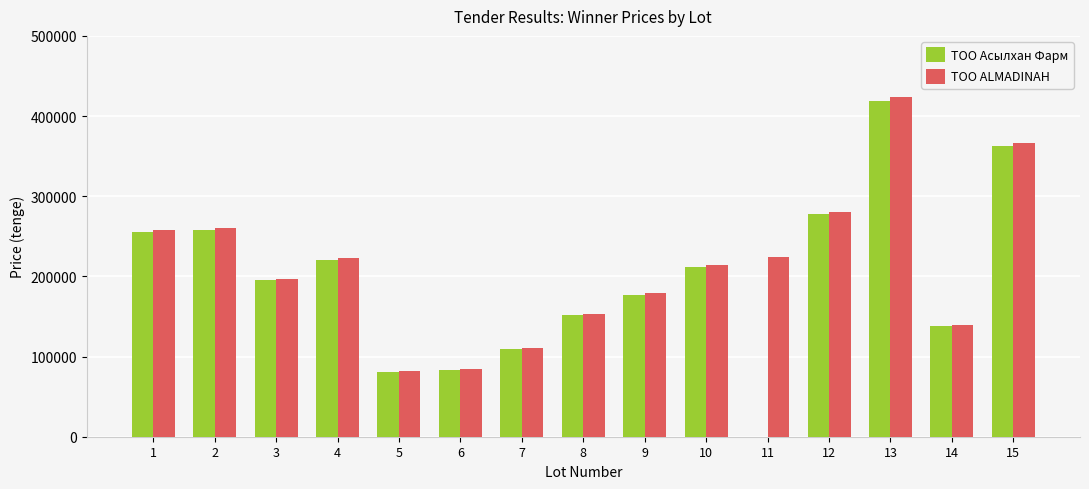

What is the total value across all series at 15?

727870.7